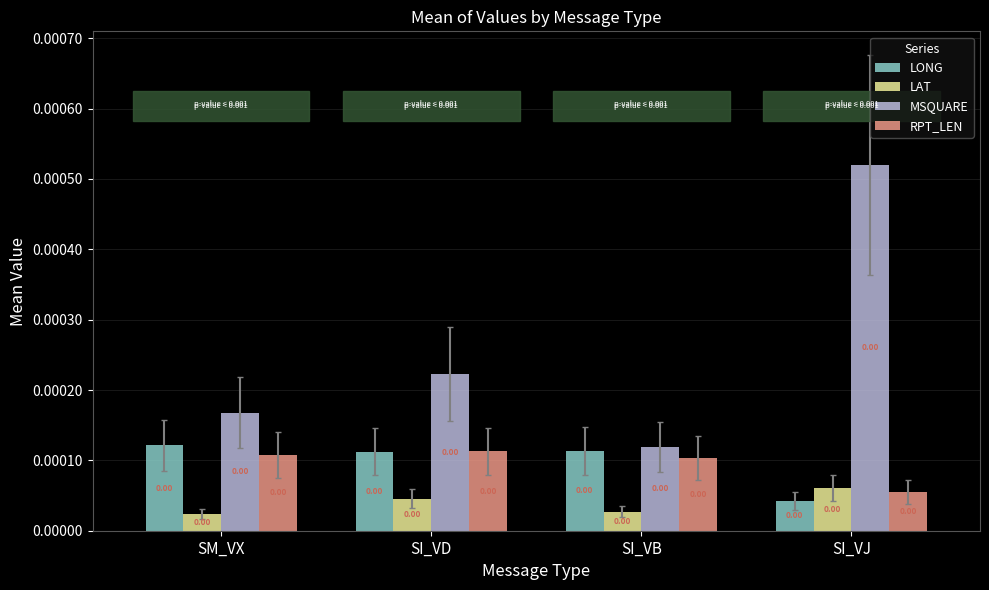

True or false: RPT_LEN has a value of 0.0 at SI_VB.

True